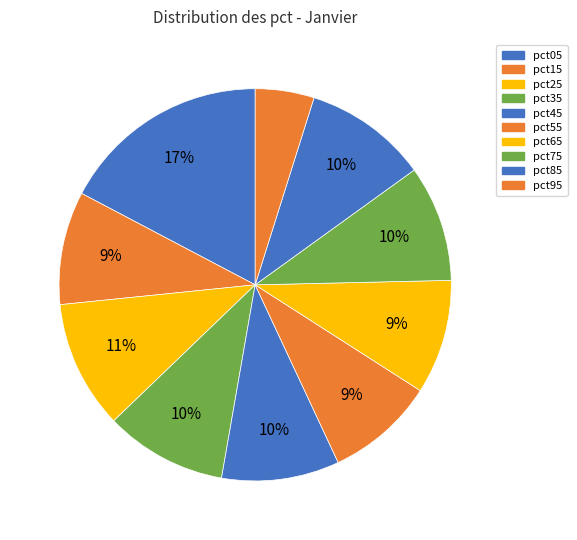

What percentage is the pct45 slice, to the nearest percent?

10%